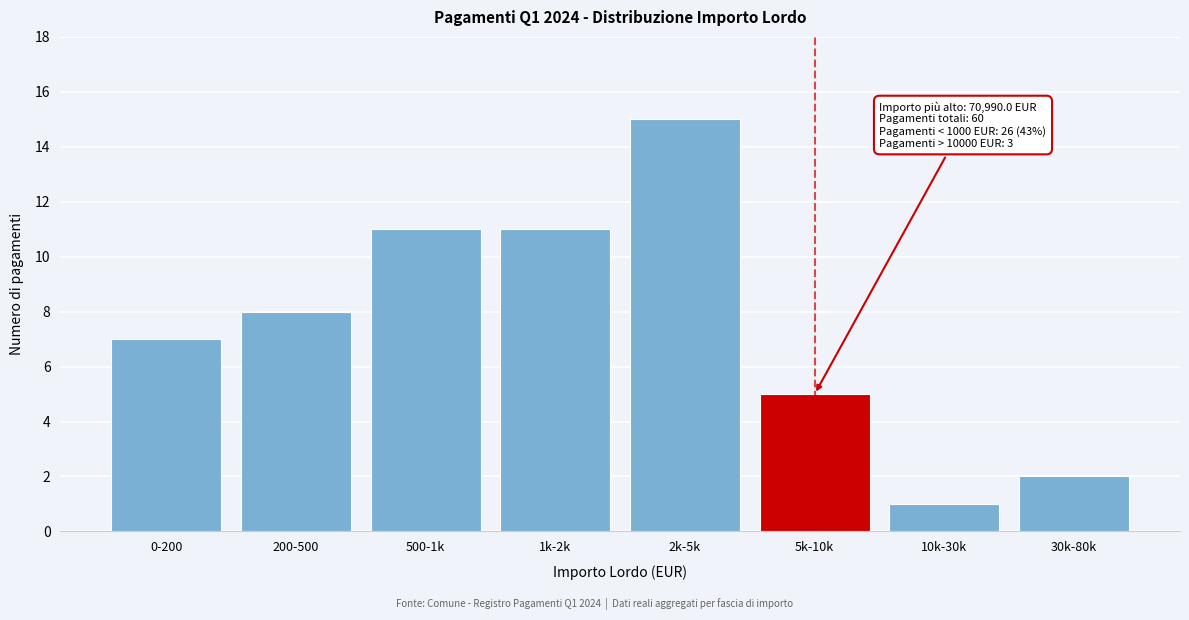

Reading left to right, what are all the values shown in this chart?

7	8	11	11	15	5	1	2